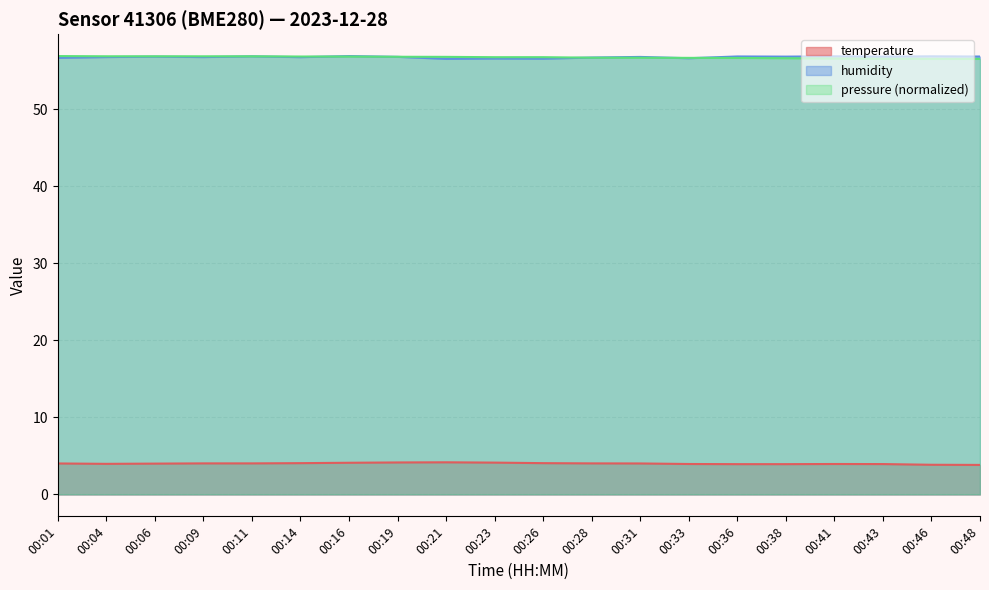

Where is the first local maximum for temperature?

00:21